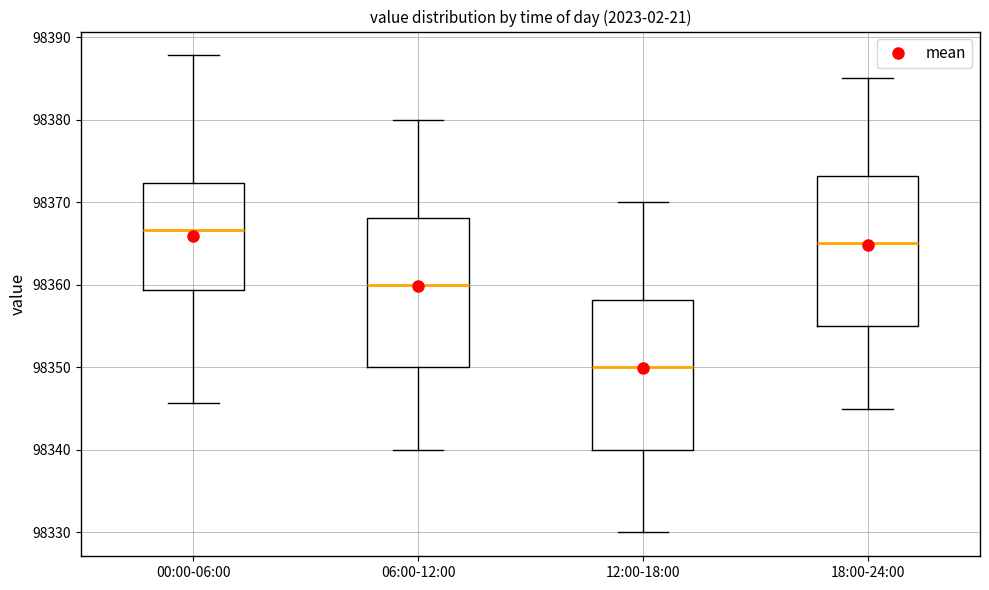

Reading left to right, read every box against the y-axis: the position of its median line, the range the box covers, and the ends of its whiskers. The values are not printed on the chart, so give them approximately, as read against the axis.

00:00-06:00: median 98367, box 98359 to 98372, whiskers 98346 to 98388
06:00-12:00: median 98360, box 98350 to 98368, whiskers 98340 to 98380
12:00-18:00: median 98350, box 98340 to 98358, whiskers 98330 to 98370
18:00-24:00: median 98365, box 98355 to 98373, whiskers 98345 to 98385